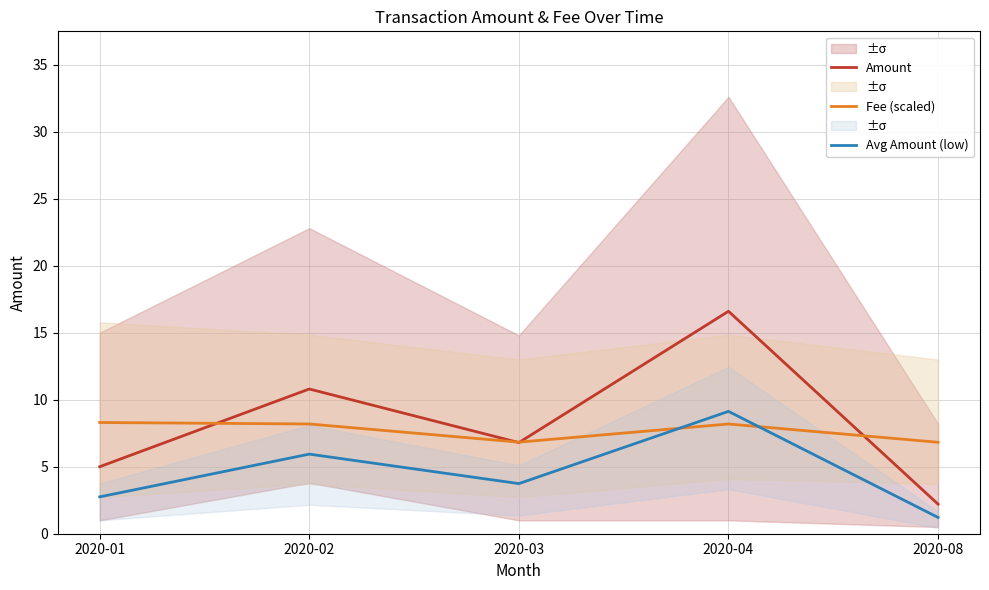

At which label is Fee (scaled) closest to 7?

2020-03